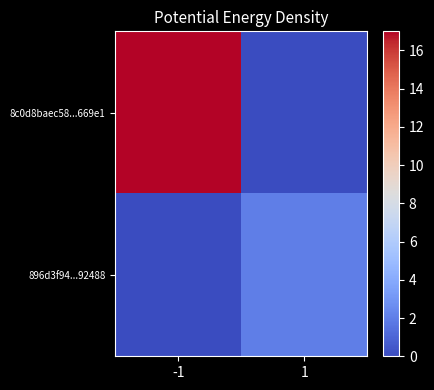

Which label corresponds to the smallest value in the chart?

1